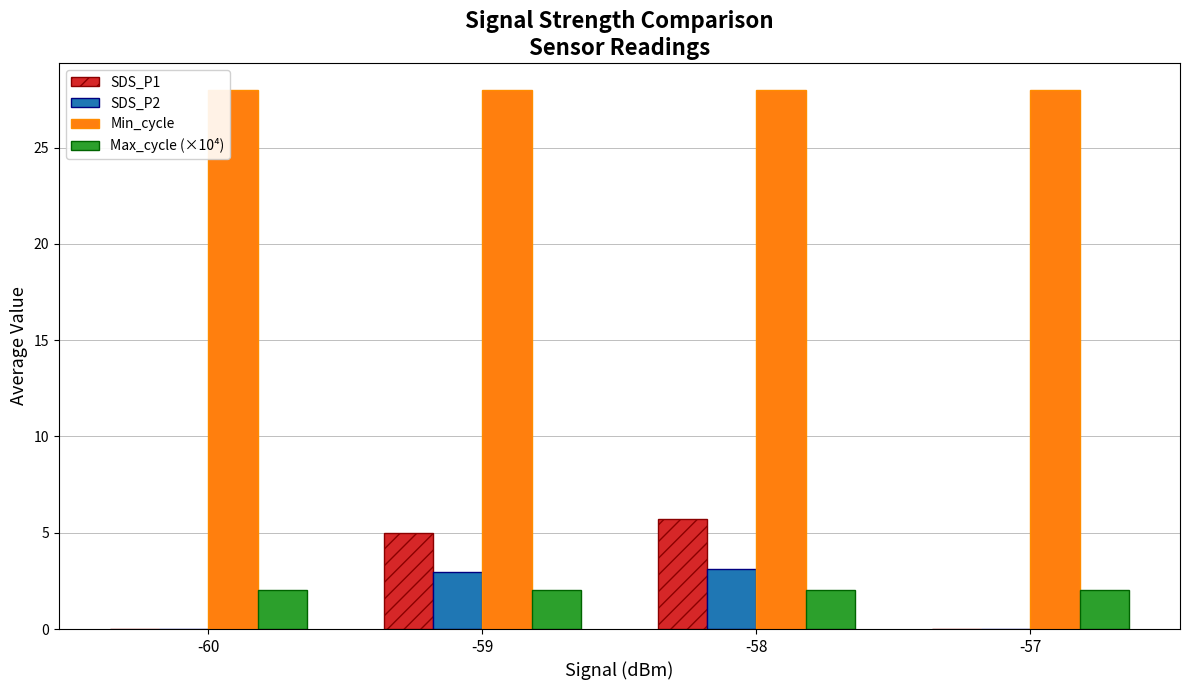

What is the sum of the SDS_P2 values at -57 and -58?

3.1